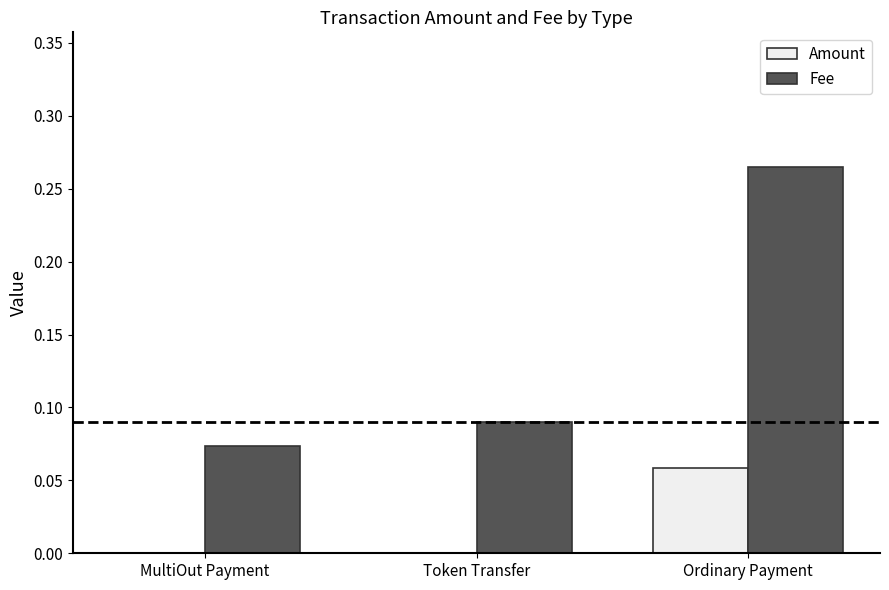

Does the chart contain stacked bars?

No